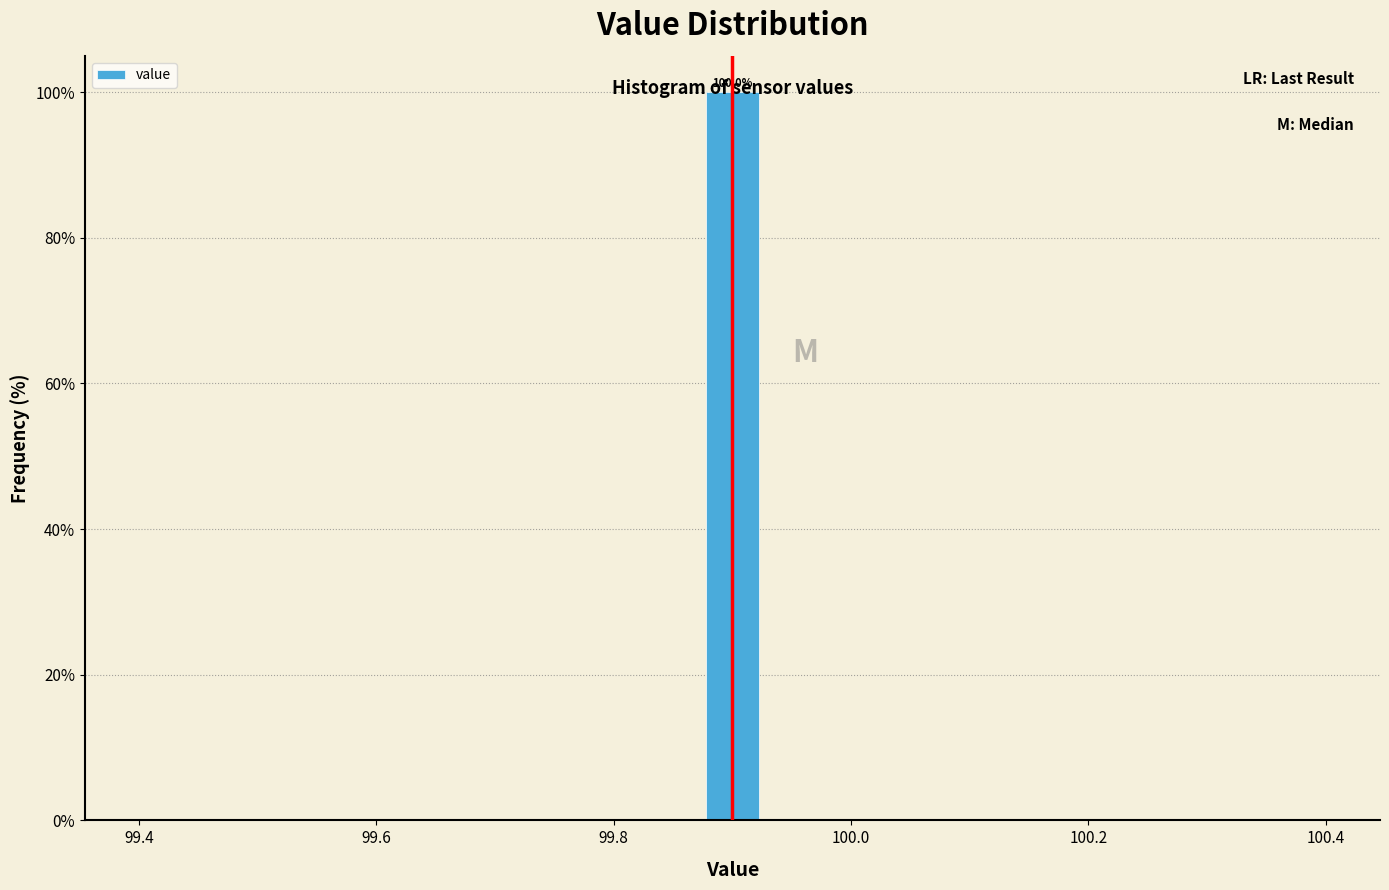

Around what value on the x-axis is the tallest bar? Give the approximate position of its centre, as read against the axis.

99.90